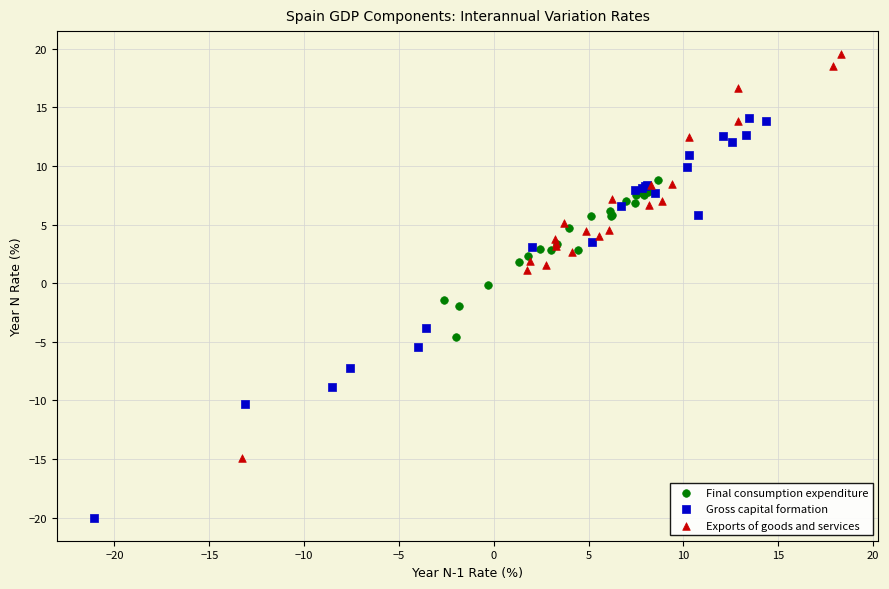

Which series contains the highest Y value?

Exports of goods and services